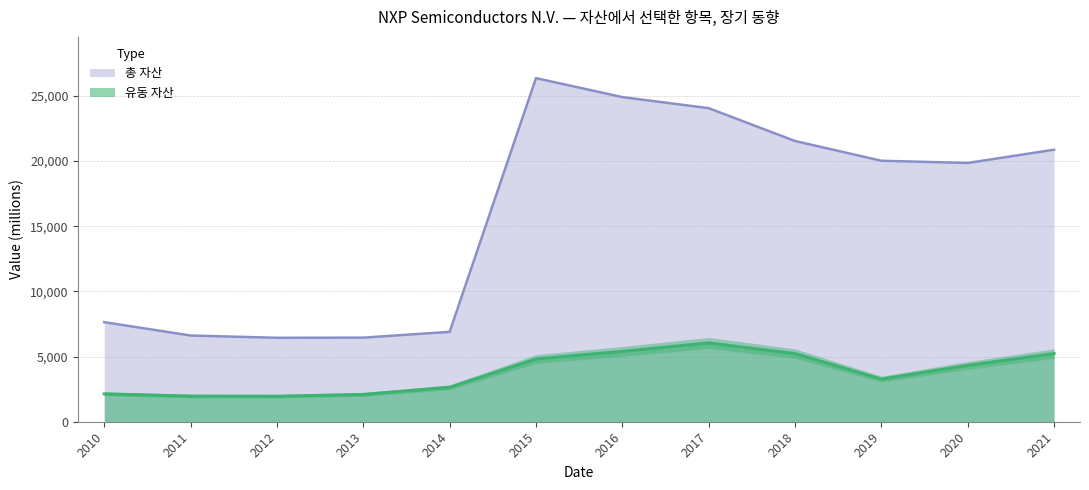

Is it true that 유동 자산 equals 2640 at 2014?

True